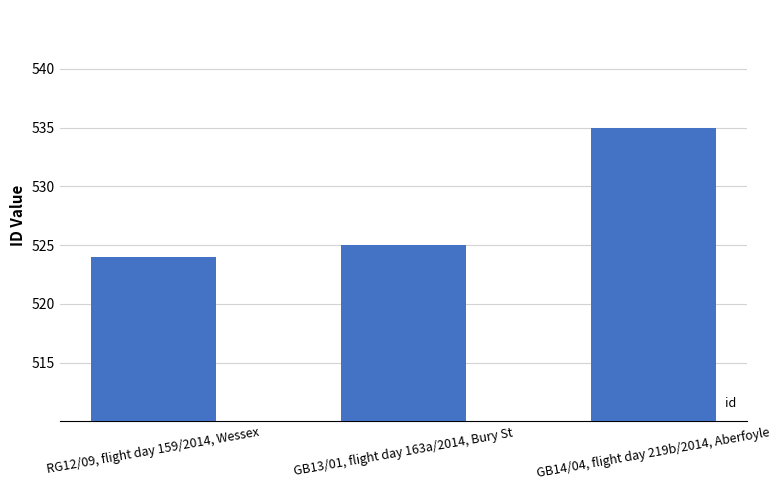

What is the difference between the maximum and minimum values?

11